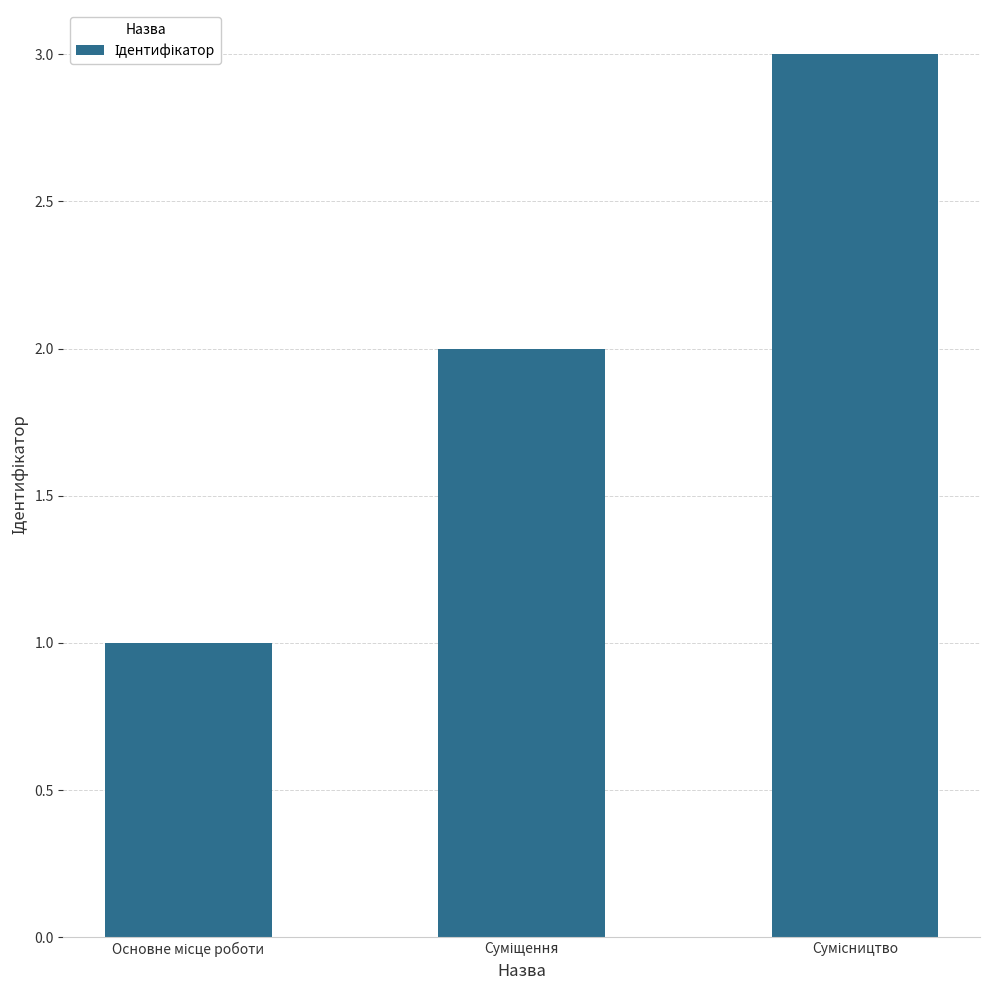

What is the maximum value shown in the chart?

3